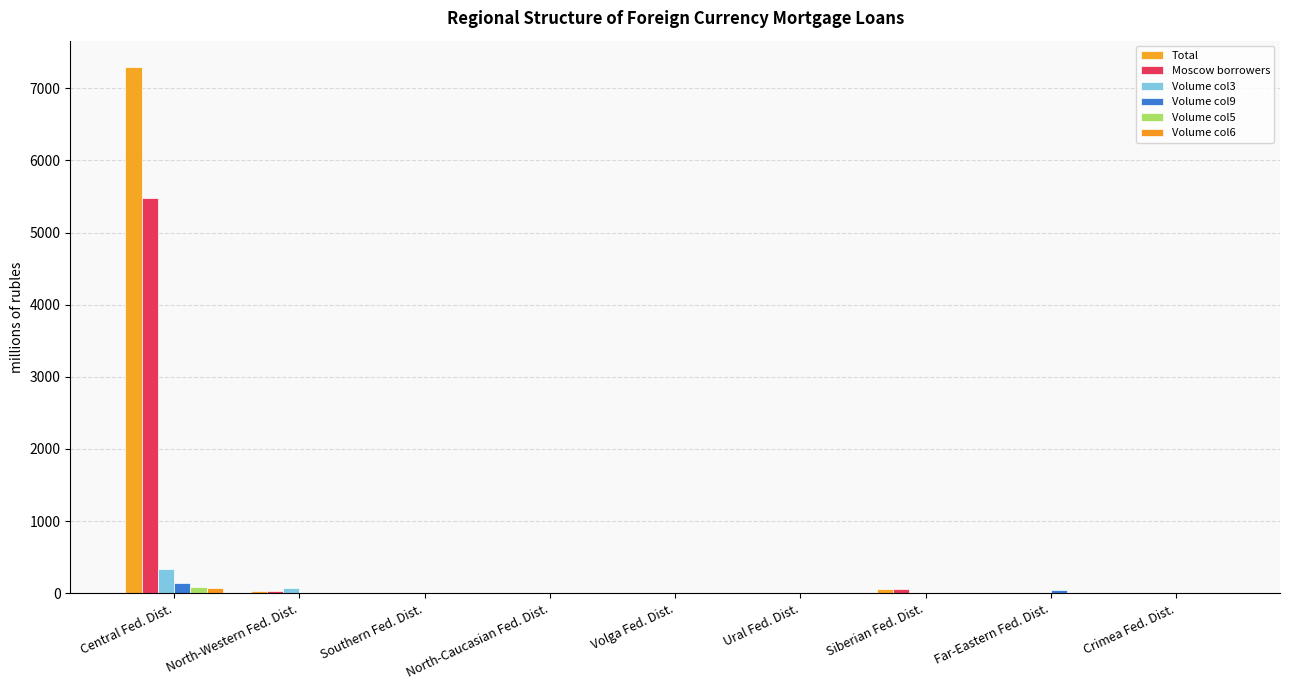

How many groups of bars are there?

9